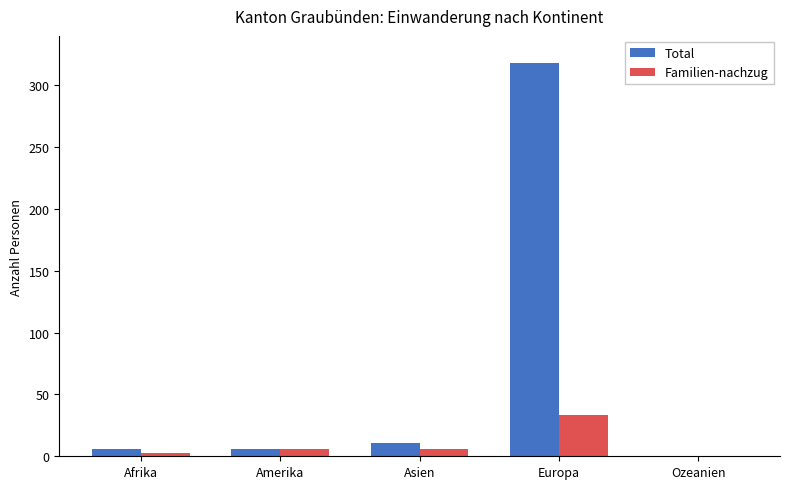

How many groups of bars are there?

5